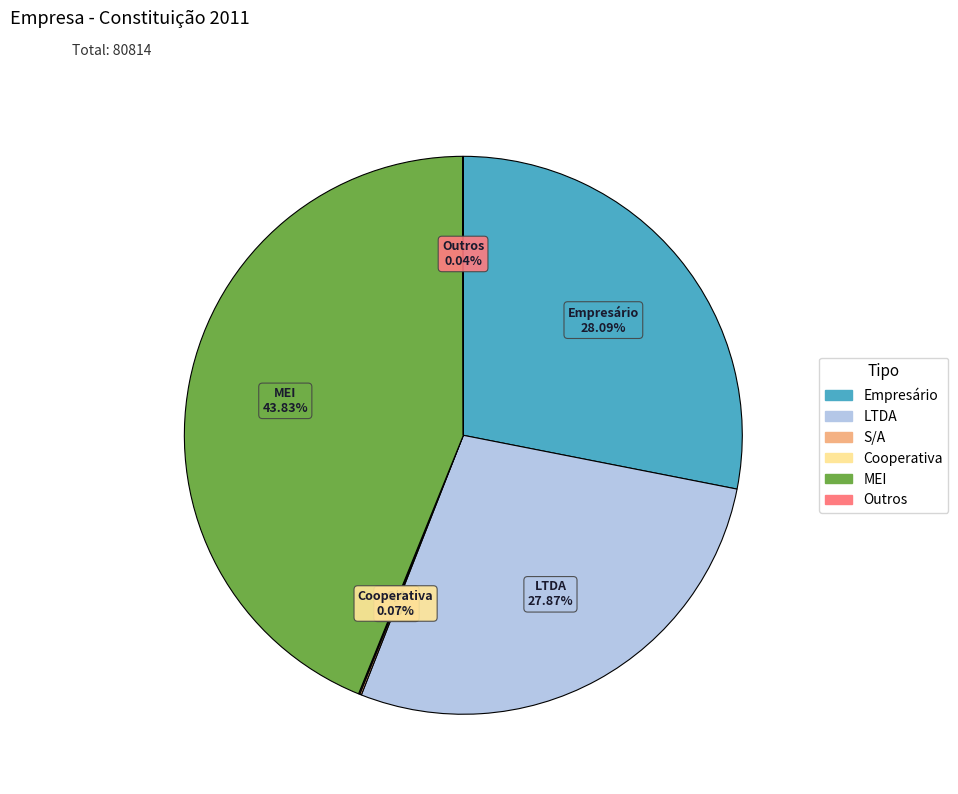

Is there any slice that represents more than half of the pie?

No